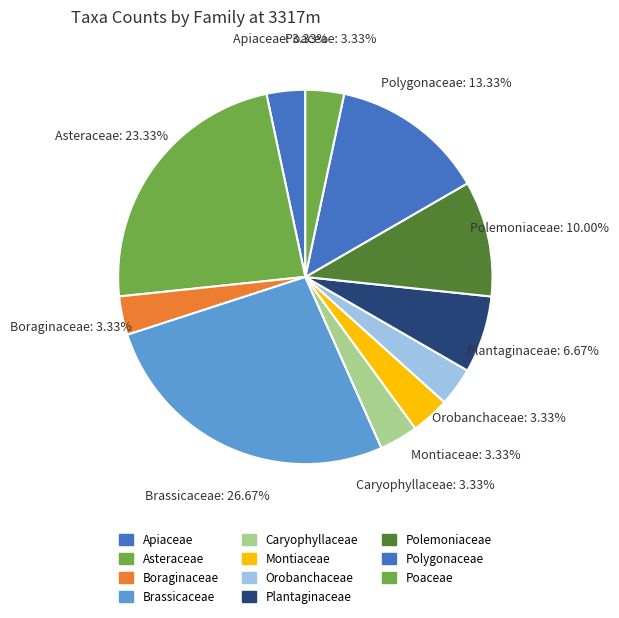

How many slices are in this pie chart?

11